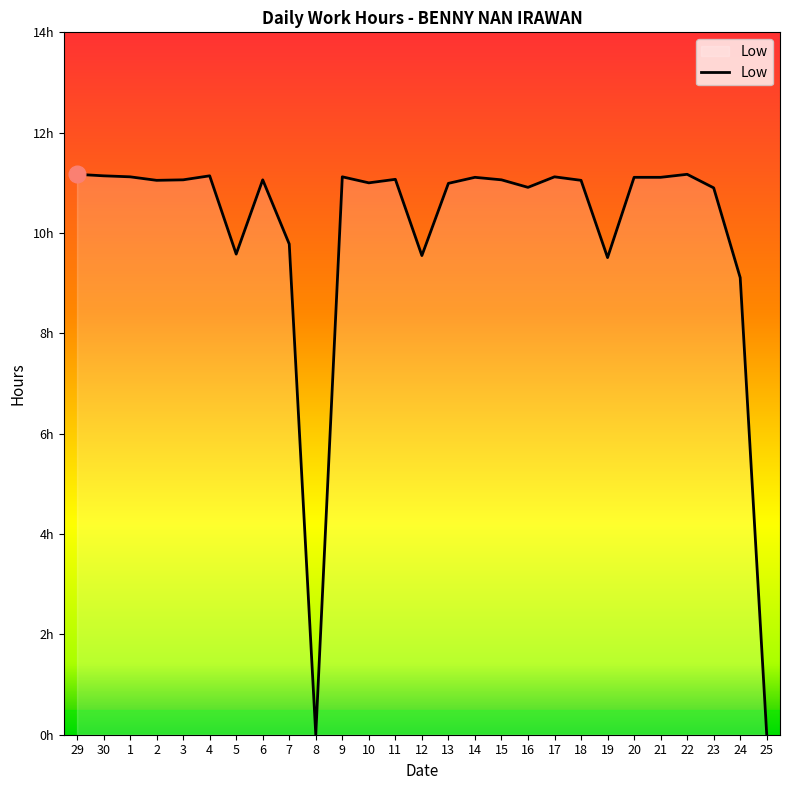

Is this an area chart (filled region under the line)?

Yes